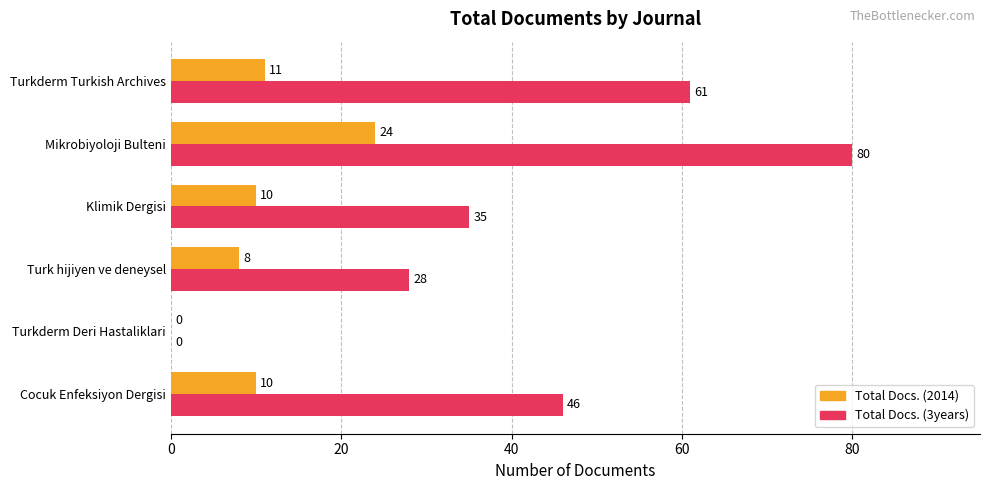

At which category is the sum across all series the highest?

Mikrobiyoloji Bulteni